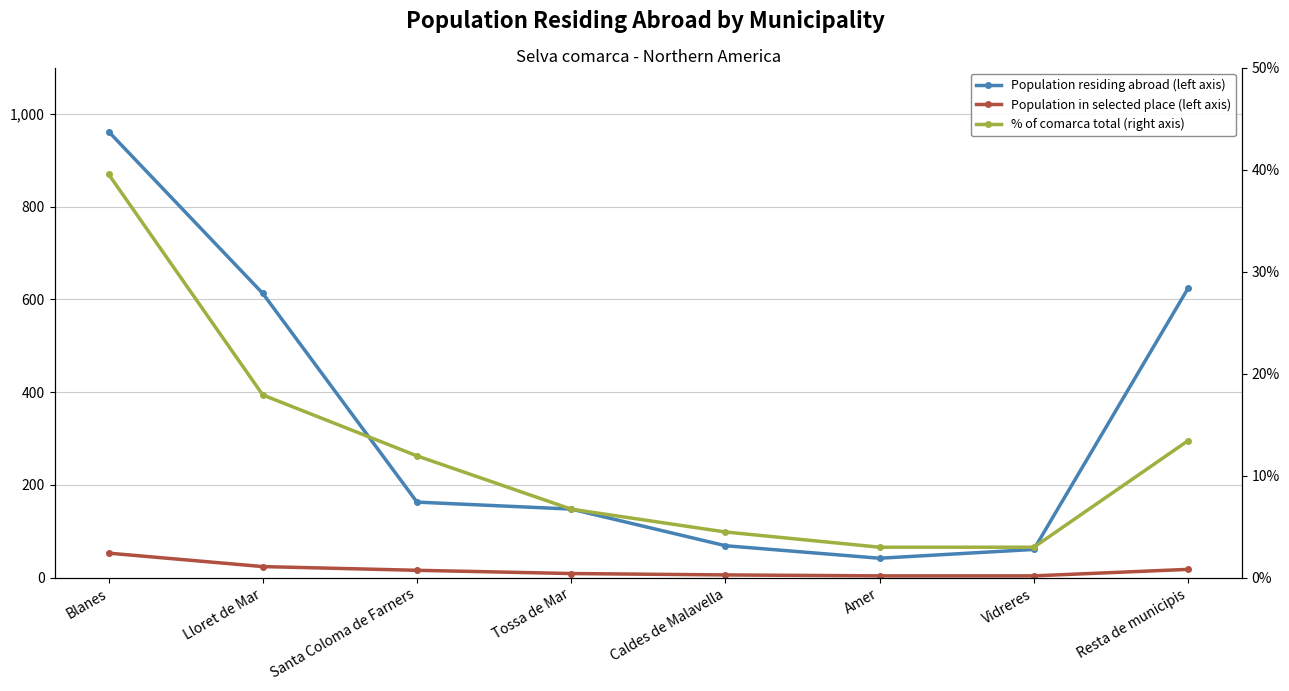

List the labels in order of Population residing abroad (left axis) value, smallest first.

Amer, Vidreres, Caldes de Malavella, Tossa de Mar, Santa Coloma de Farners, Lloret de Mar, Resta de municipis, Blanes